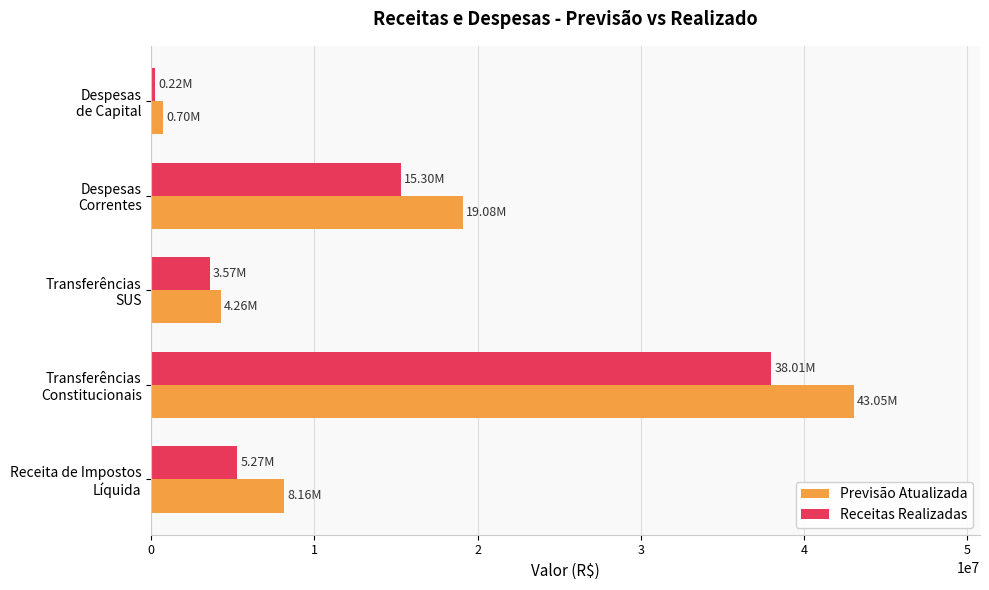

Which series has the largest total across all categories?

Previsão Atualizada